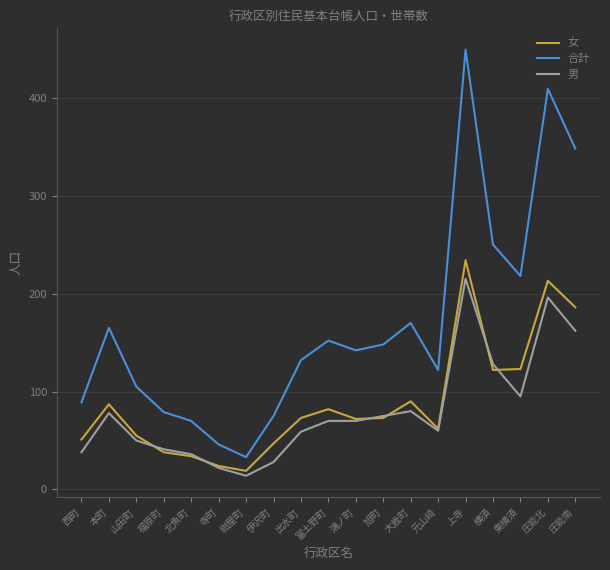

What are all the series names shown in the legend?

女, 合計, 男